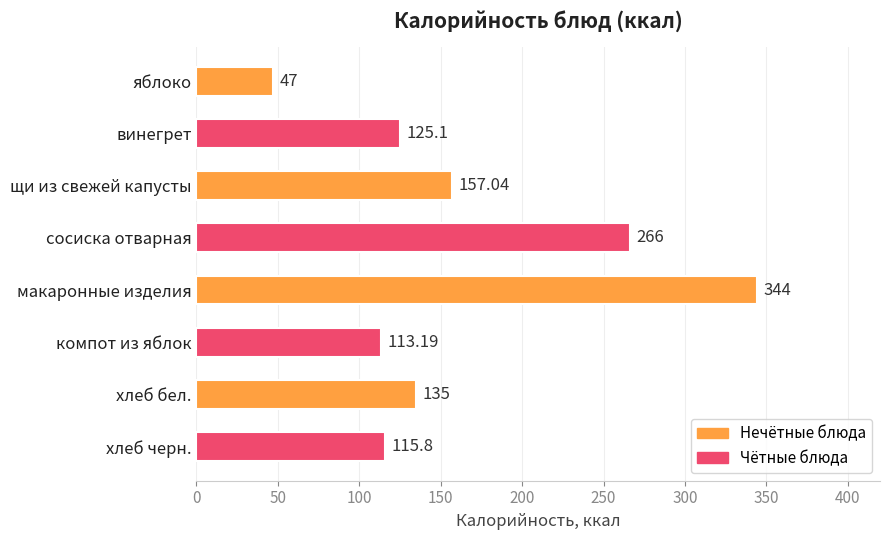

What is the greatest value displayed?

344.0